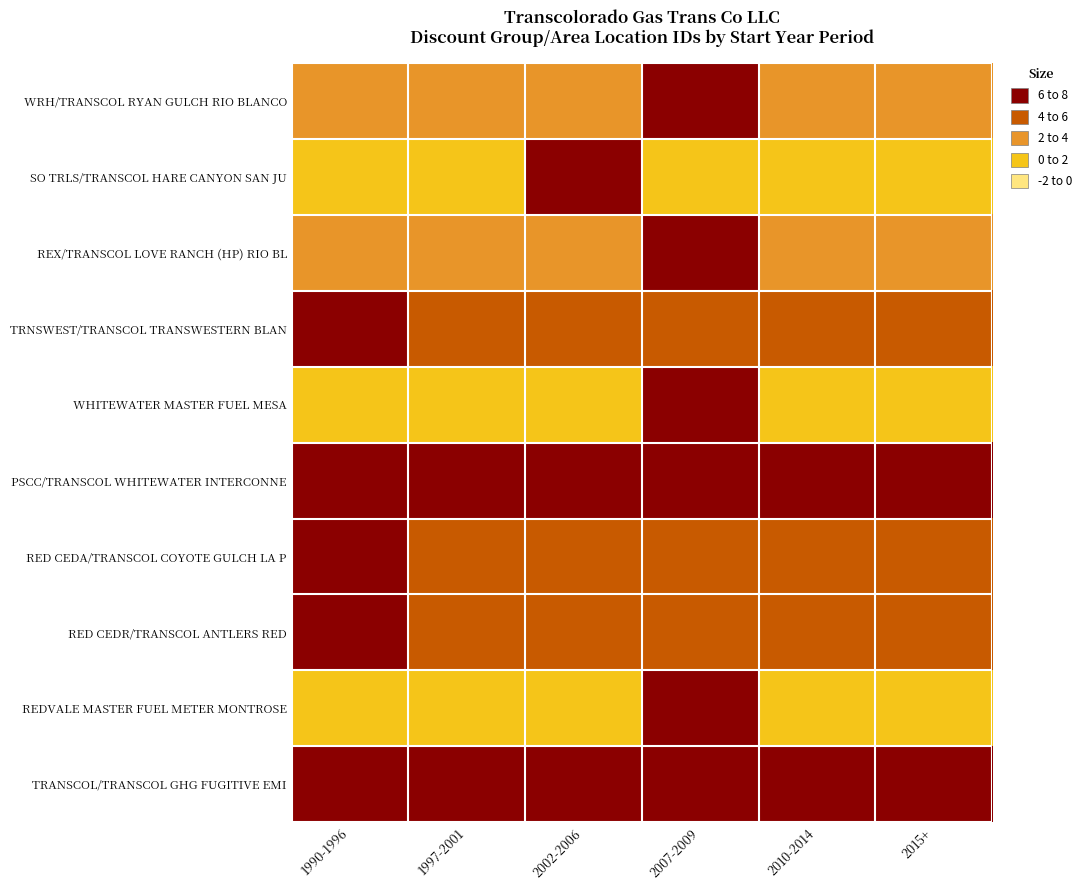

Between 2002-2006 and 2015+, which series saw the biggest shift?

SO TRLS/TRANSCOL HARE CANYON SAN JU